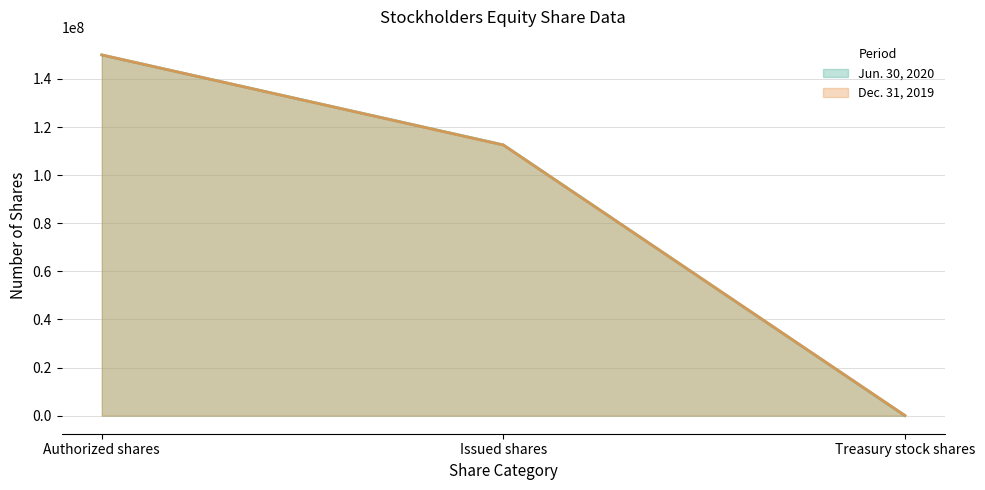

The Jun. 30, 2020 (line) series shows 16898 at Treasury stock shares. True or false?

False